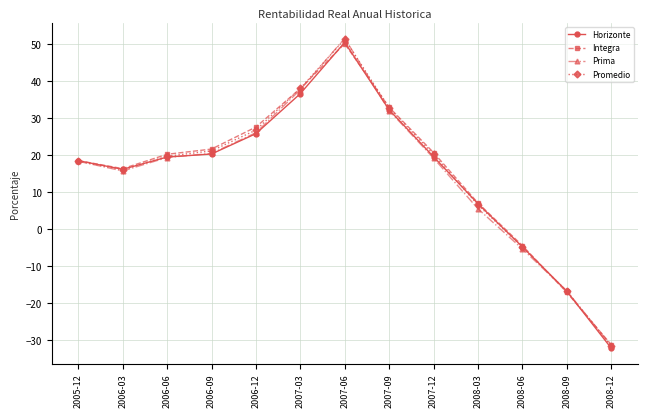

How many values in Horizonte are below zero?

3